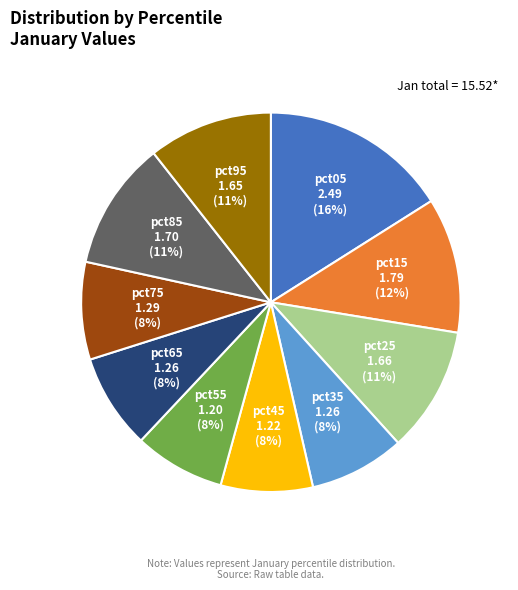

What percentage is the pct45 slice, to the nearest percent?

8%